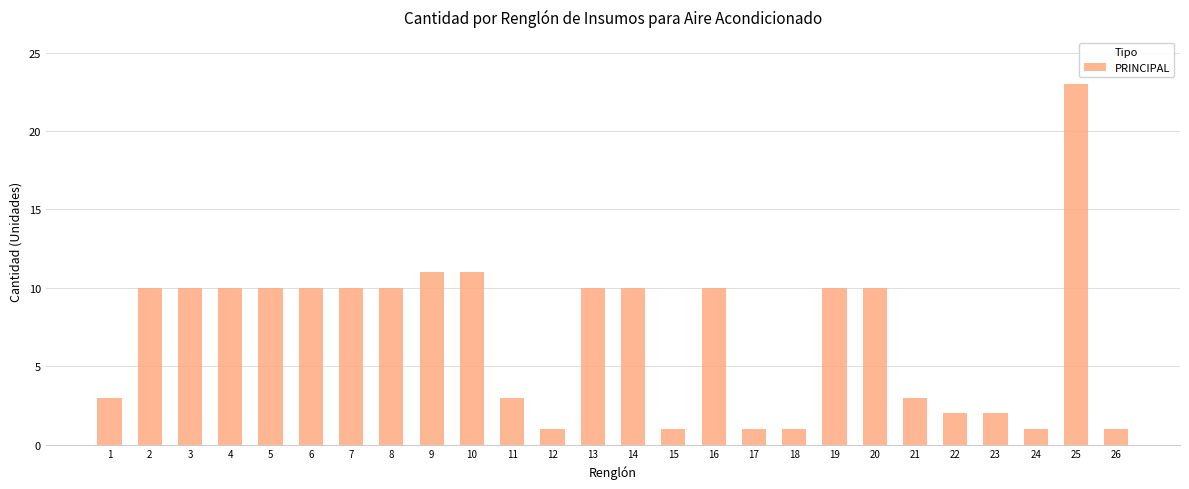

What is the smallest value displayed?

1